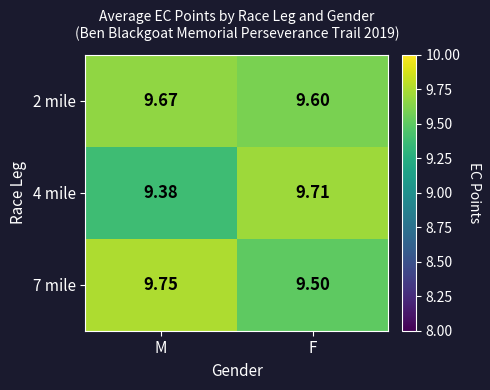

What is the minimum value shown in the chart?

9.4